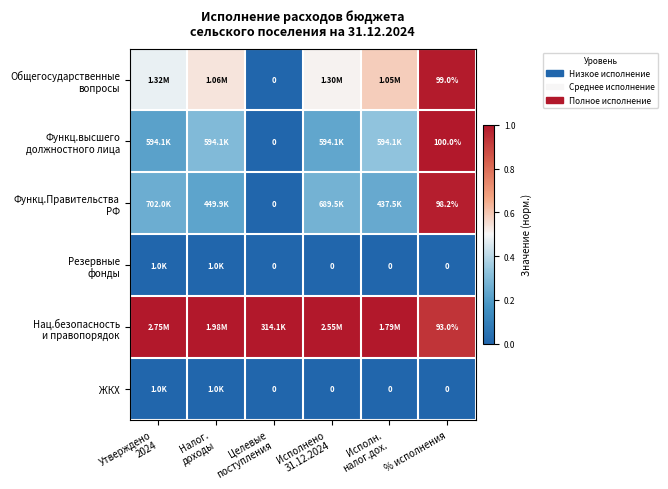

What is the difference between the highest and lowest values at Налог.
доходы?

1.0